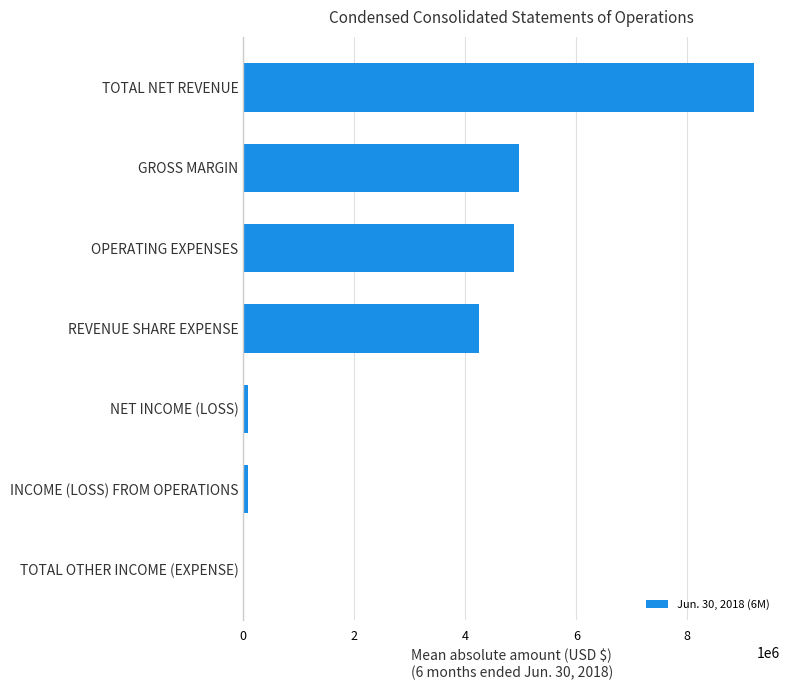

Count the number of categories in the chart.

7